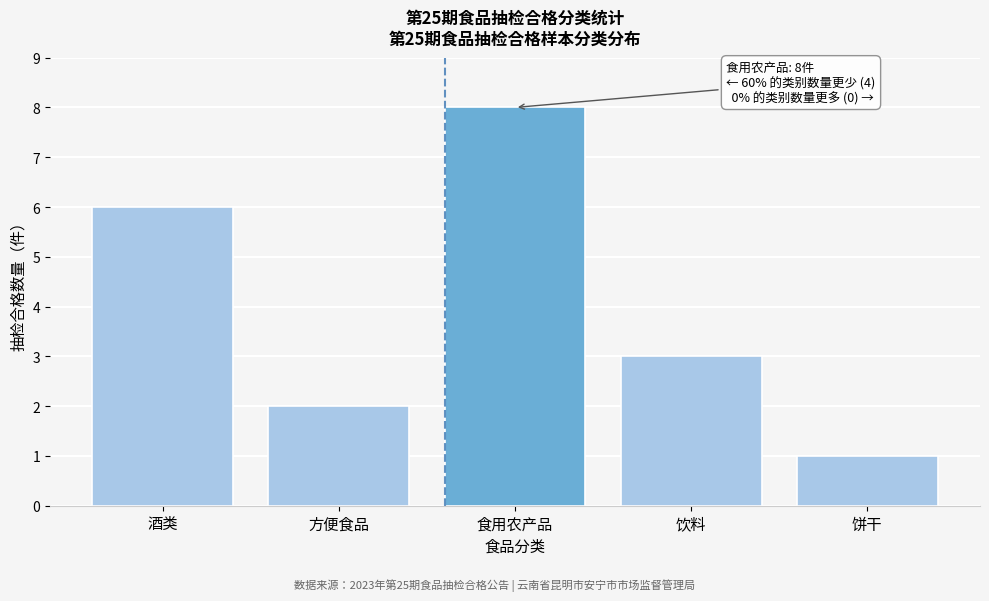

Reading right to left, extract all data points from this chart.

1	3	8	2	6